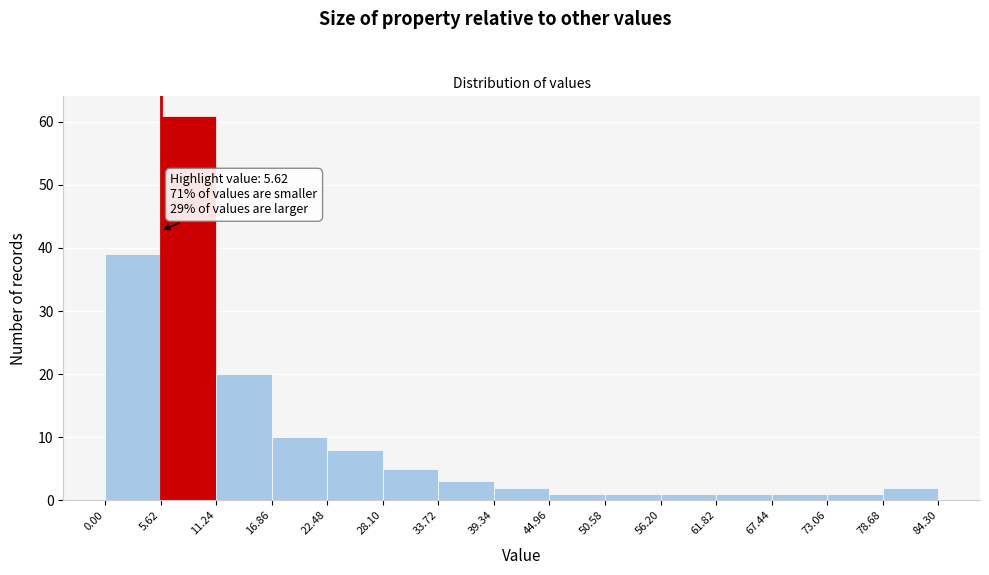

Which range on the x-axis has the tallest bar?

5.62 to 11.24